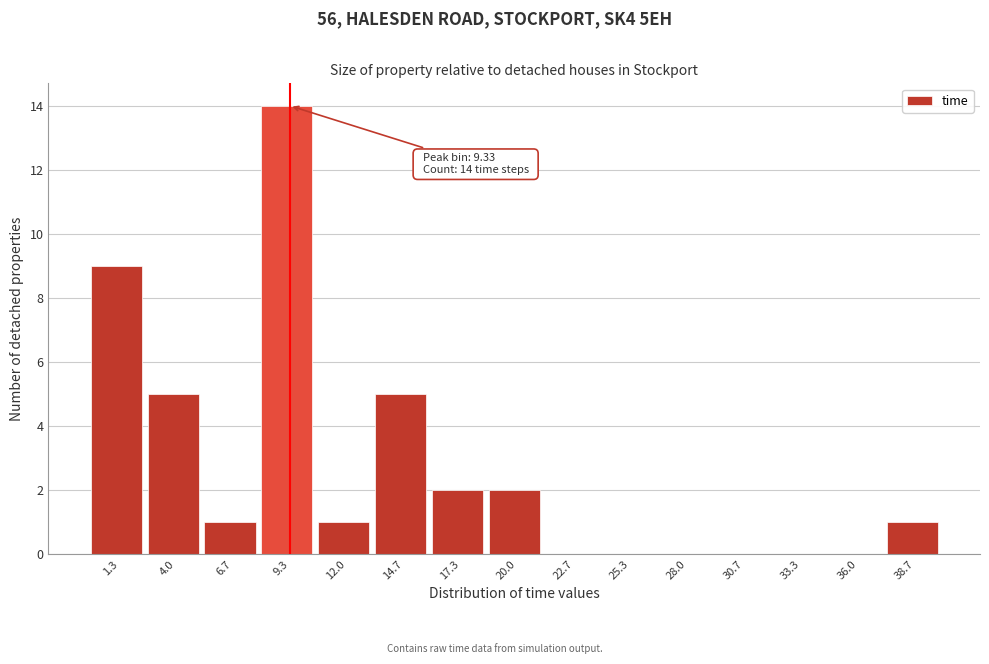

Over which range of the x-axis is the bar tallest?

8.0 to 10.5